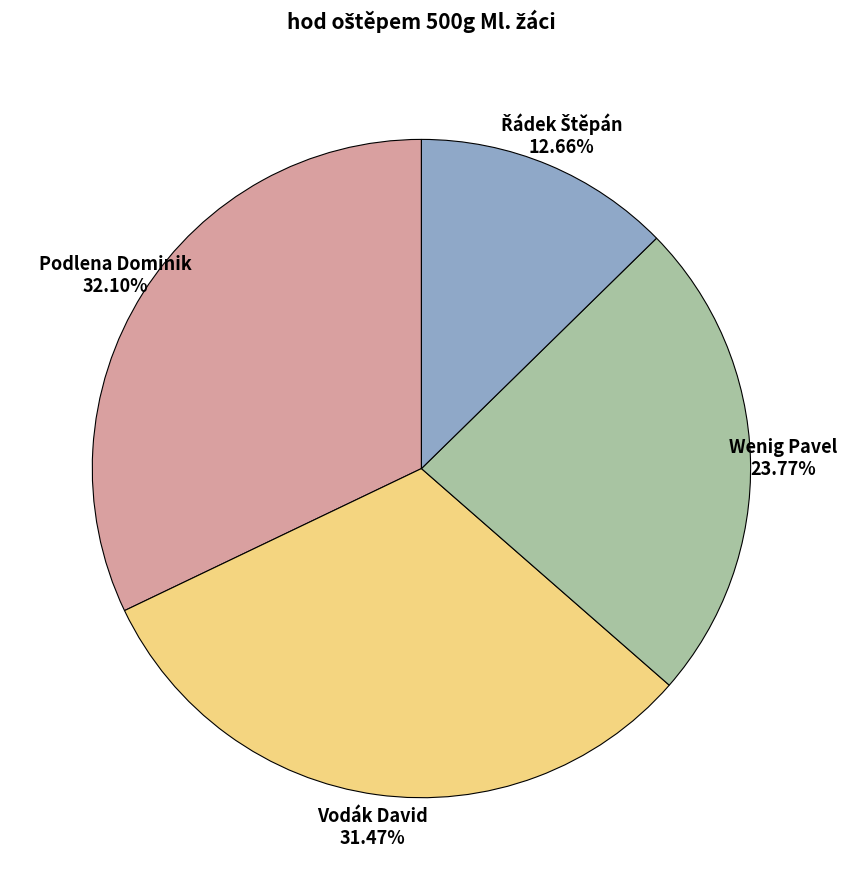

Approximately how many times larger is the value at Wenig Pavel 23.77% compared to Podlena Dominik 32.10%?

0.7